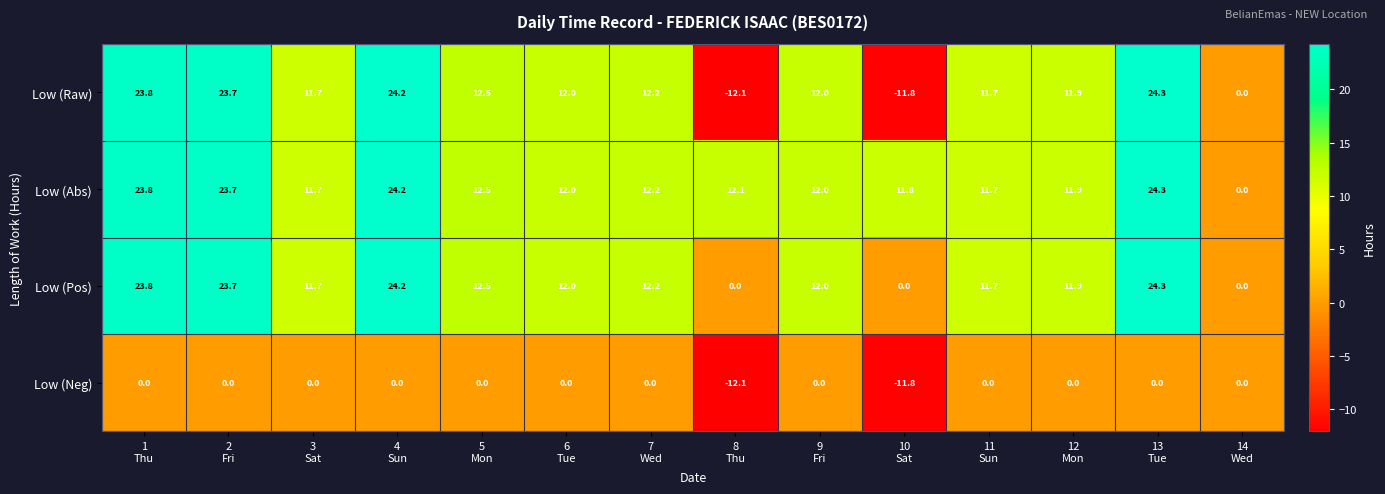

Which series has the largest total across all categories?

Low (Abs)